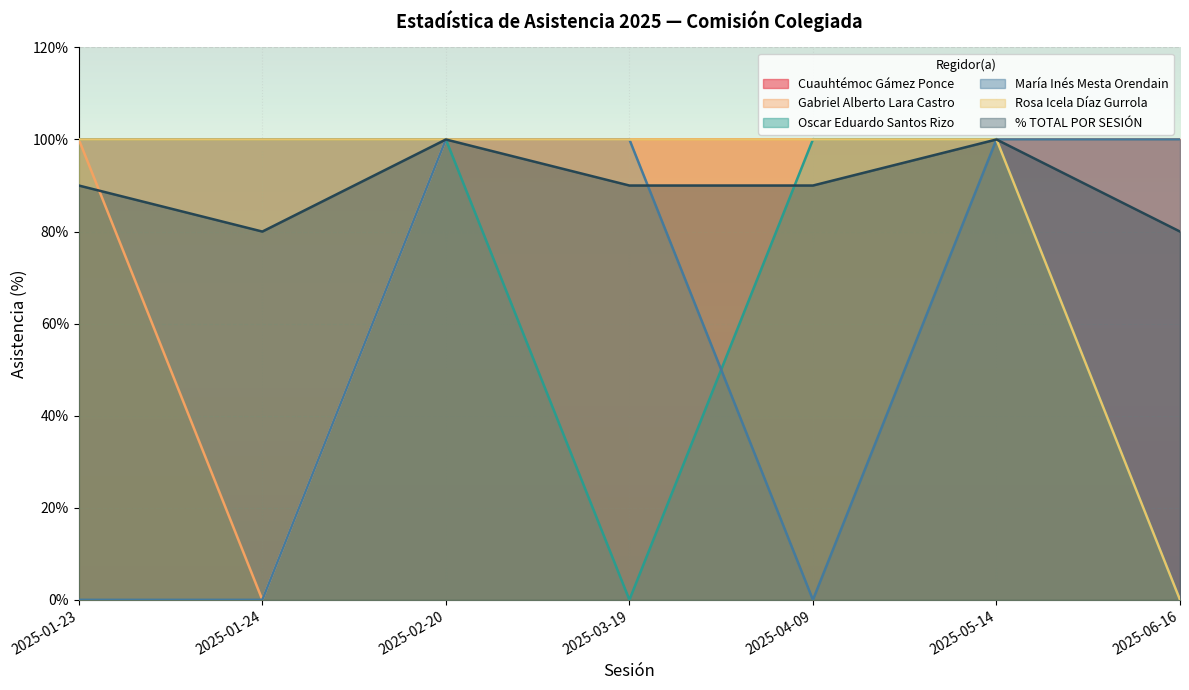

True or false: % TOTAL POR SESIÓN has a value of 90 at 2025-03-19.

True